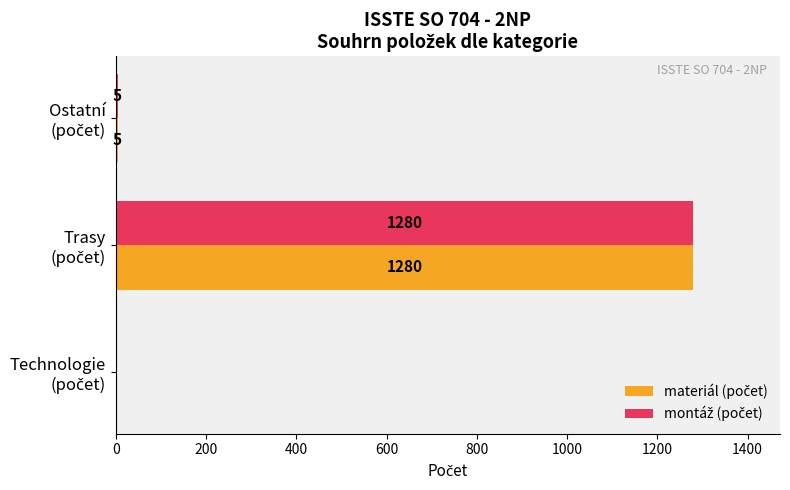

What is the greatest value displayed?

1280